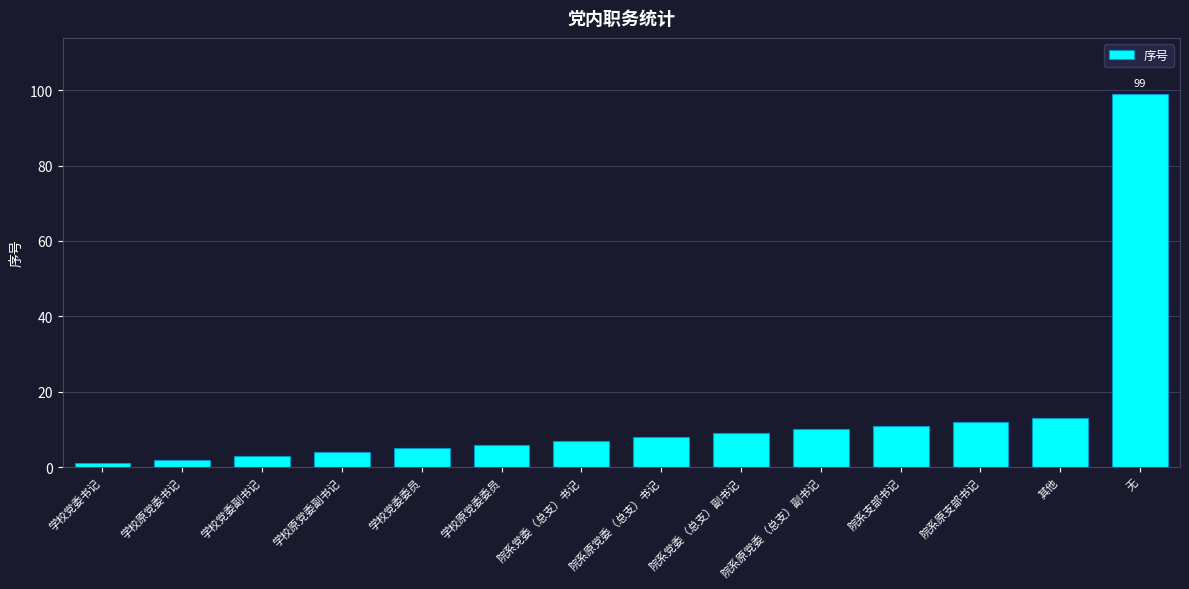

Are the bars grouped side by side (vs. stacked)?

No